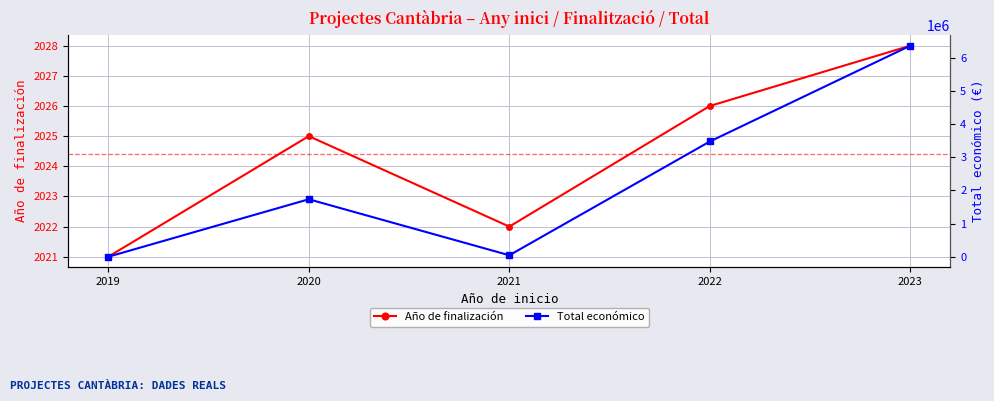

How many data points in Total económico are less than 1732084?

2